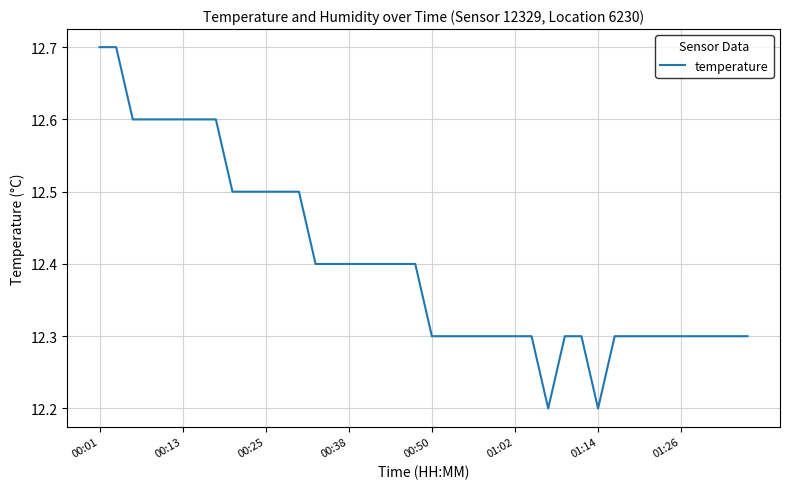

What is the difference between the maximum and minimum values?

0.5